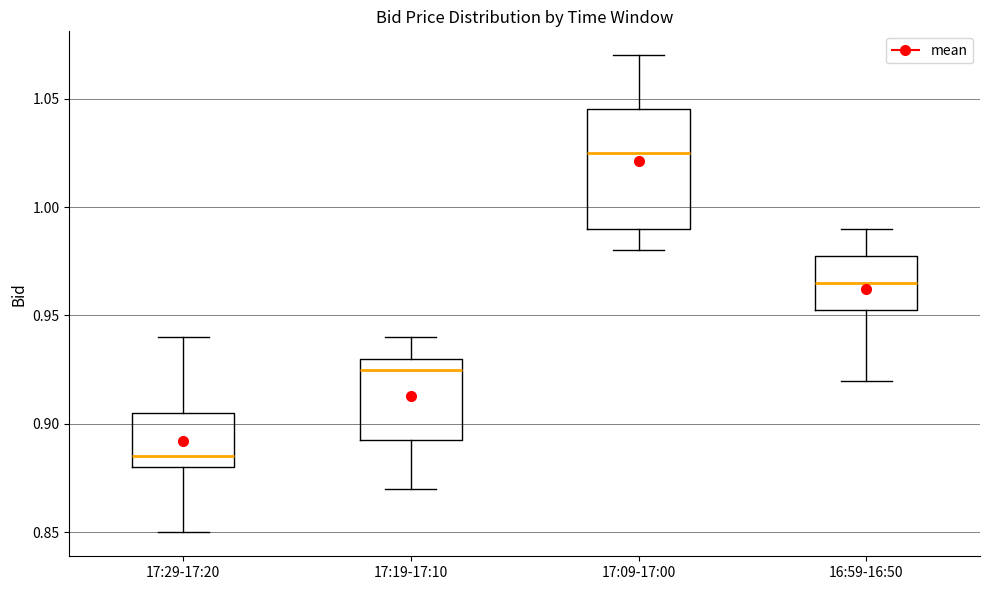

Reading left to right, transcribe this box plot: for each box, give where its median line is, the range the box spans, and where its two whiskers end, as read against the y-axis. The values are not printed on the chart, so give them approximately, as read against the axis.

17:29-17:20: median 0.885, box 0.880 to 0.905, whiskers 0.850 to 0.940
17:19-17:10: median 0.925, box 0.895 to 0.930, whiskers 0.870 to 0.940
17:09-17:00: median 1.025, box 0.990 to 1.045, whiskers 0.980 to 1.070
16:59-16:50: median 0.965, box 0.955 to 0.980, whiskers 0.920 to 0.990